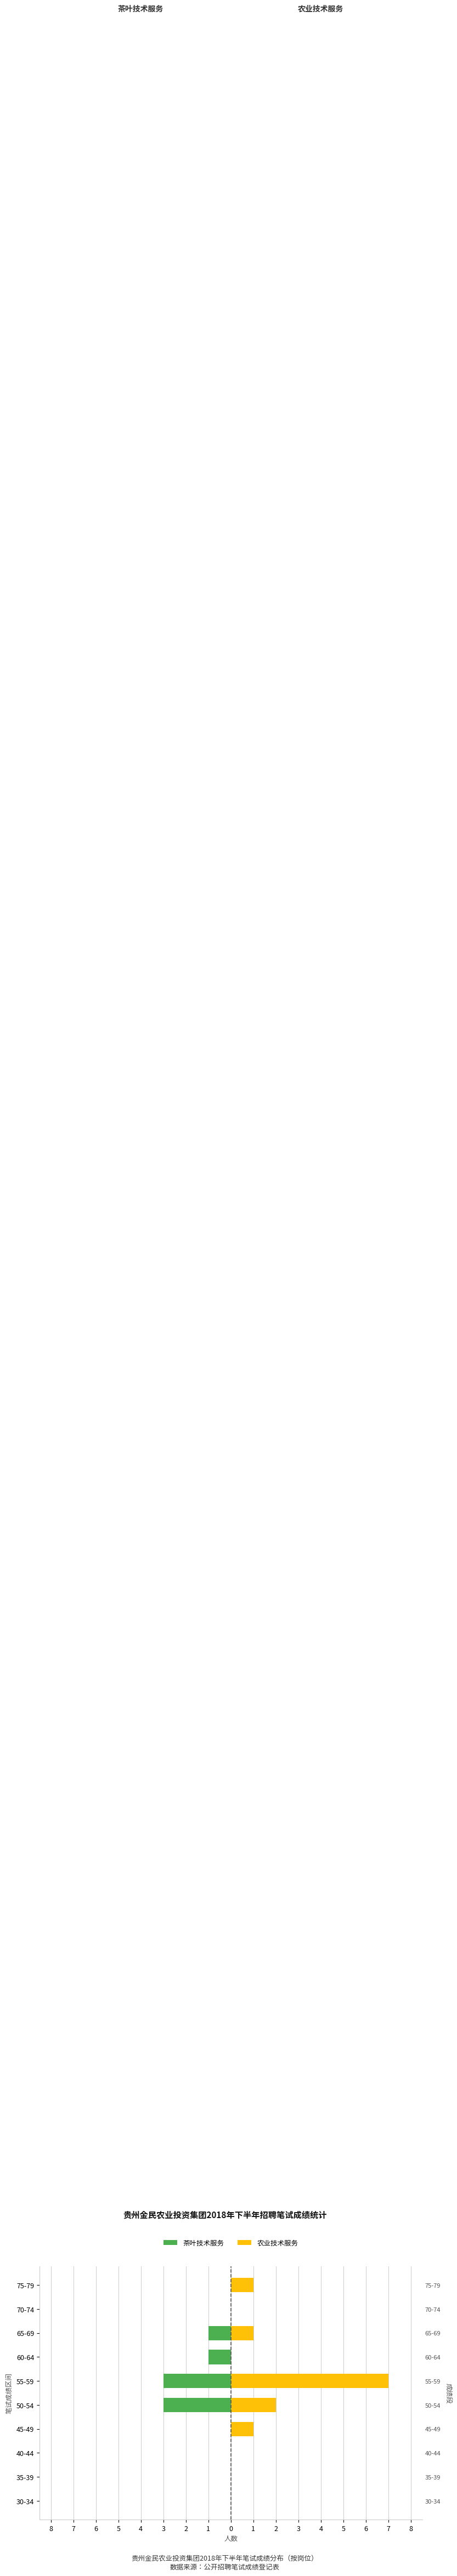

What is the value of the 农业技术服务 bar at the 10th from the left?

1